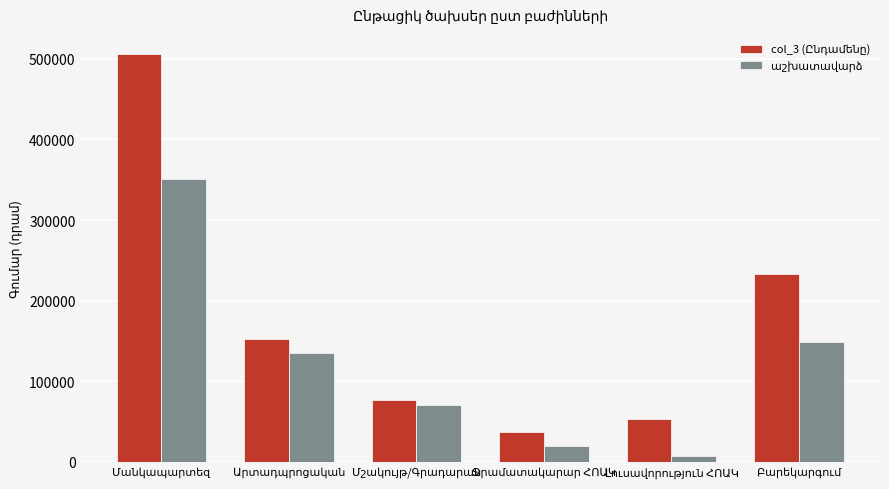

At how many categories does at least one series exceed 94261?

3